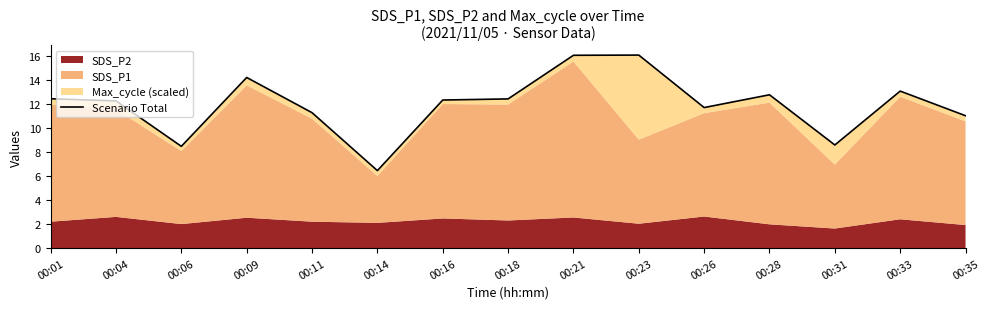

Which has a higher value, 00:14 or 00:33?

00:33